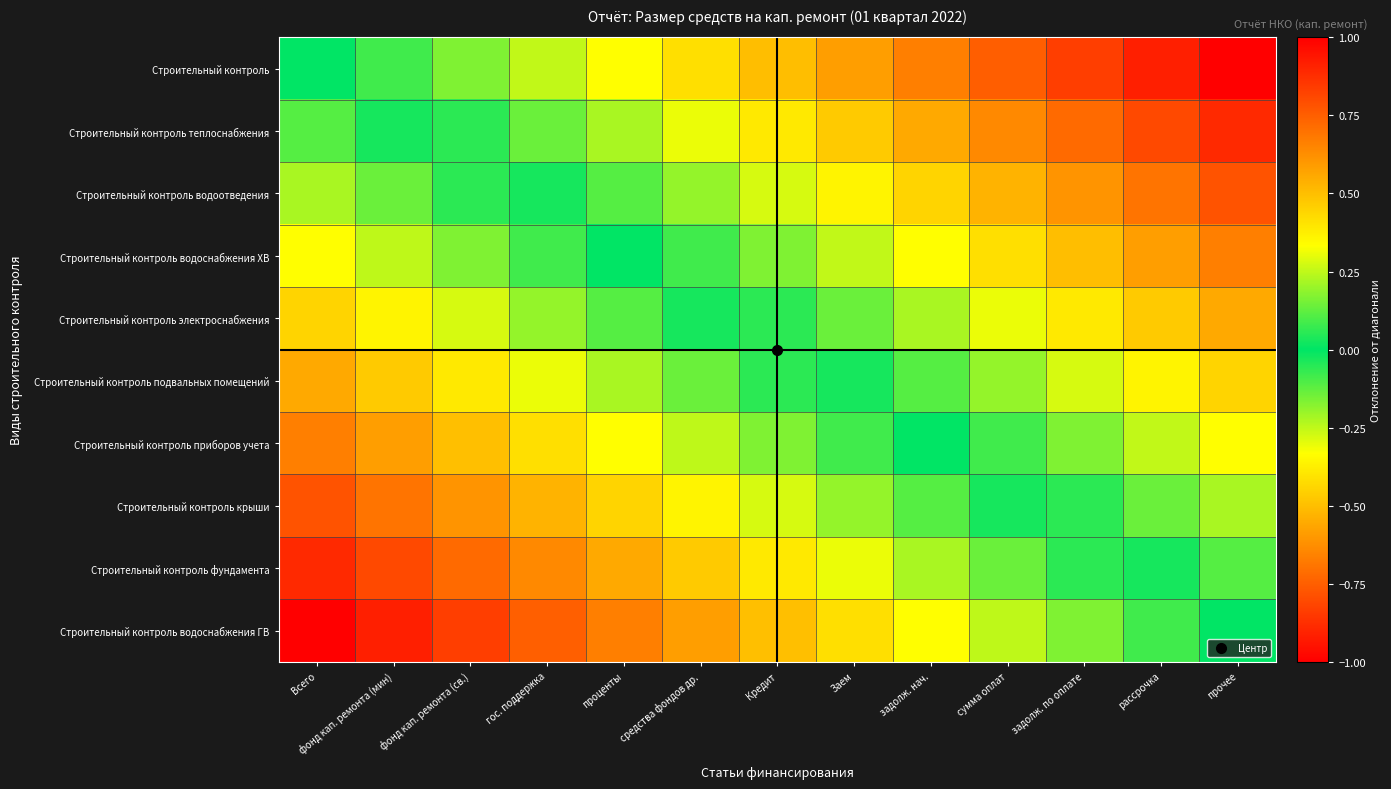

What is the total value across all series at прочее?

5.0